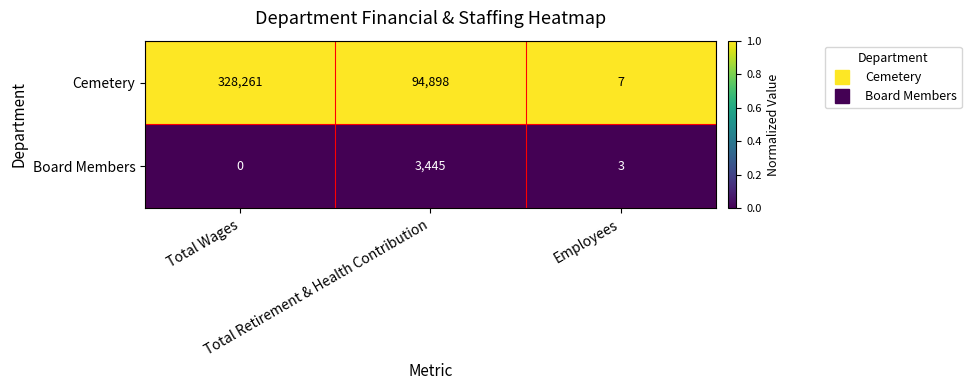

Rank the series by their average value, from highest to lowest.

Cemetery, Board Members